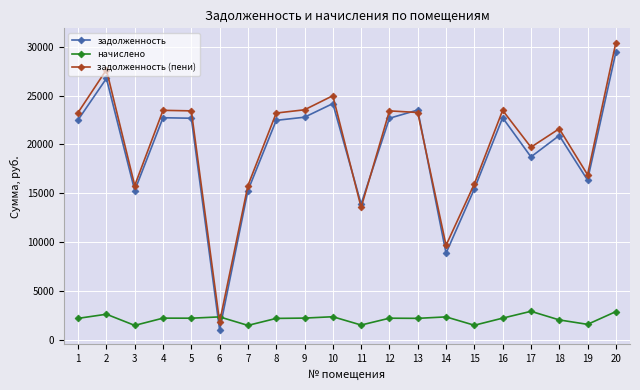

What is the average value of the задолженность (пени) series?

20052.8